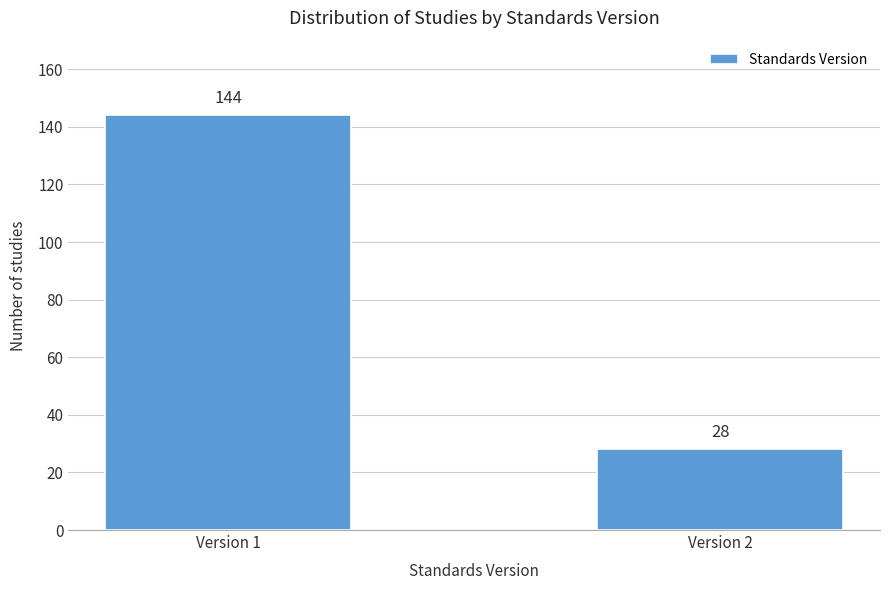

Reading left to right, what are all the values shown in this chart?

Version 1=144	Version 2=28